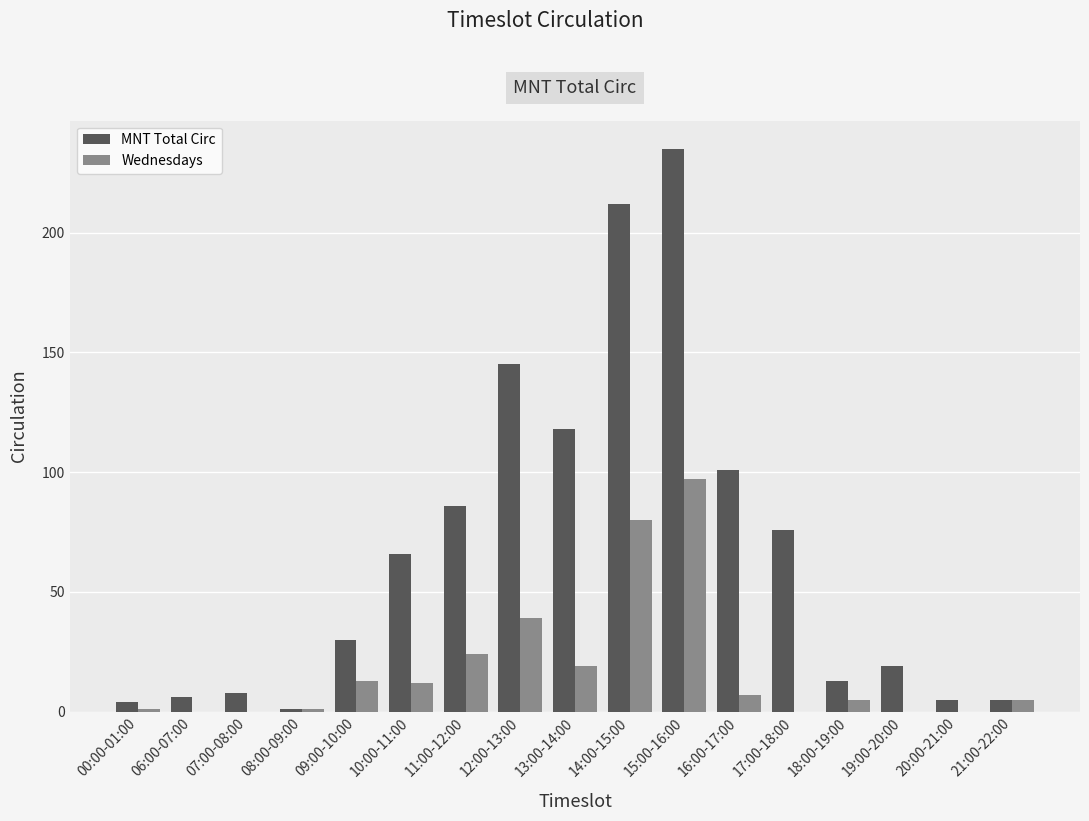

Count the number of categories in the chart.

17